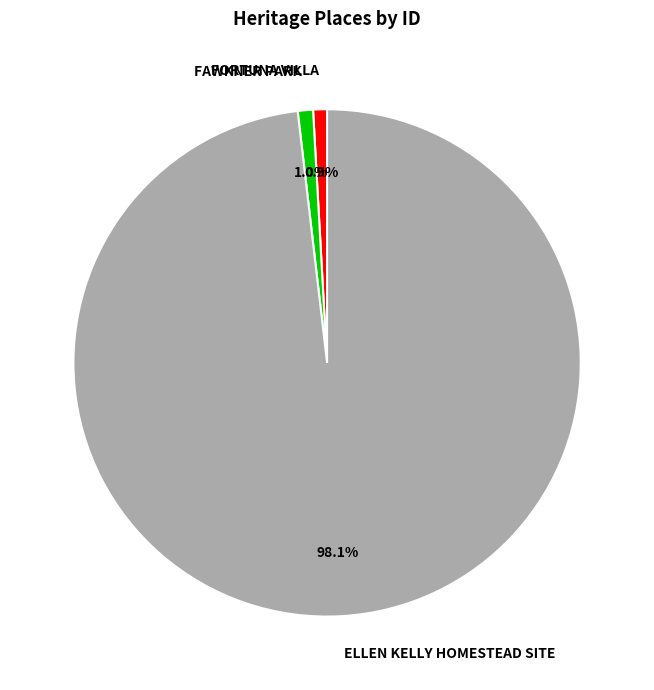

Is it true that FAWKNER PARK is 1% of the pie?

True